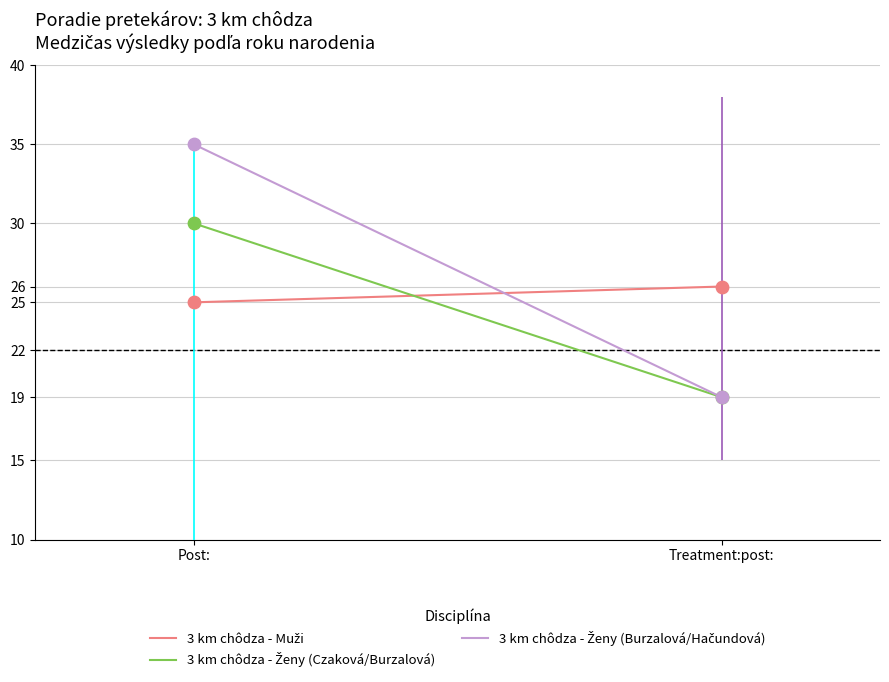

What are all the series names shown in the legend?

3 km chôdza - Muži, 3 km chôdza - Ženy (Czaková/Burzalová), 3 km chôdza - Ženy (Burzalová/Hačundová)